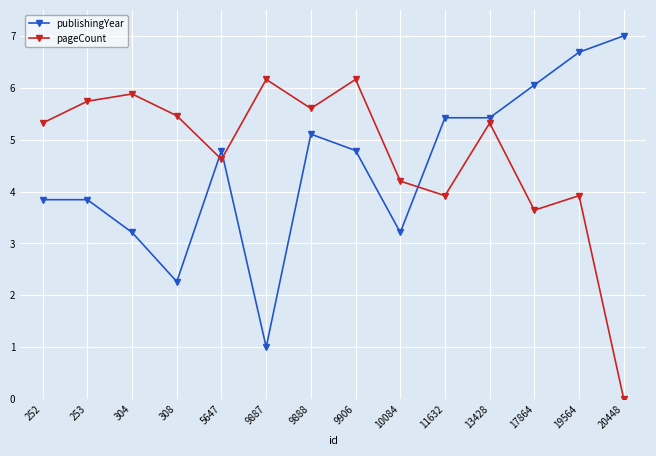

Reading right to left, list all the values displayed in this chart.

publishingYear: 7.0	6.7	6.1	5.4	5.4	3.2	4.8	5.1	1.0	4.8	2.3	3.2	3.8	3.8
pageCount: 0.0	3.9	3.6	5.3	3.9	4.2	6.2	5.6	6.2	4.6	5.5	5.9	5.7	5.3